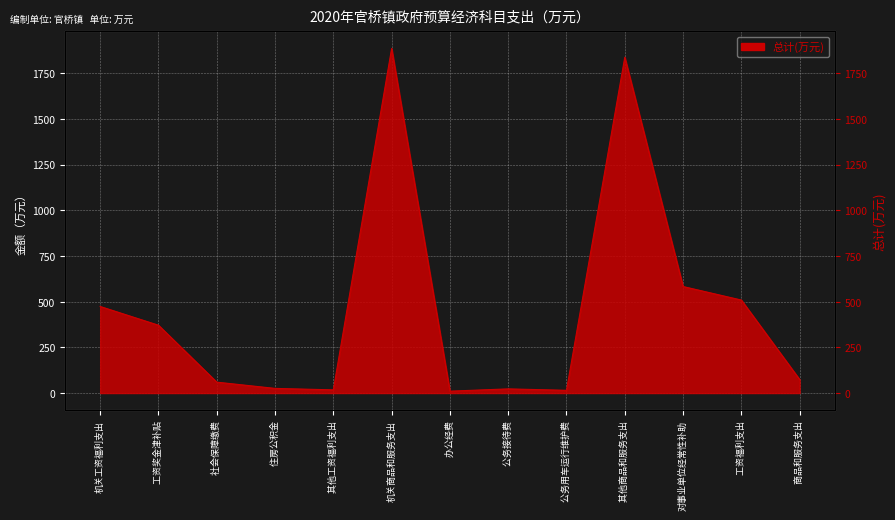

What is the label of the 4th point from the right?

  其他商品和服务支出